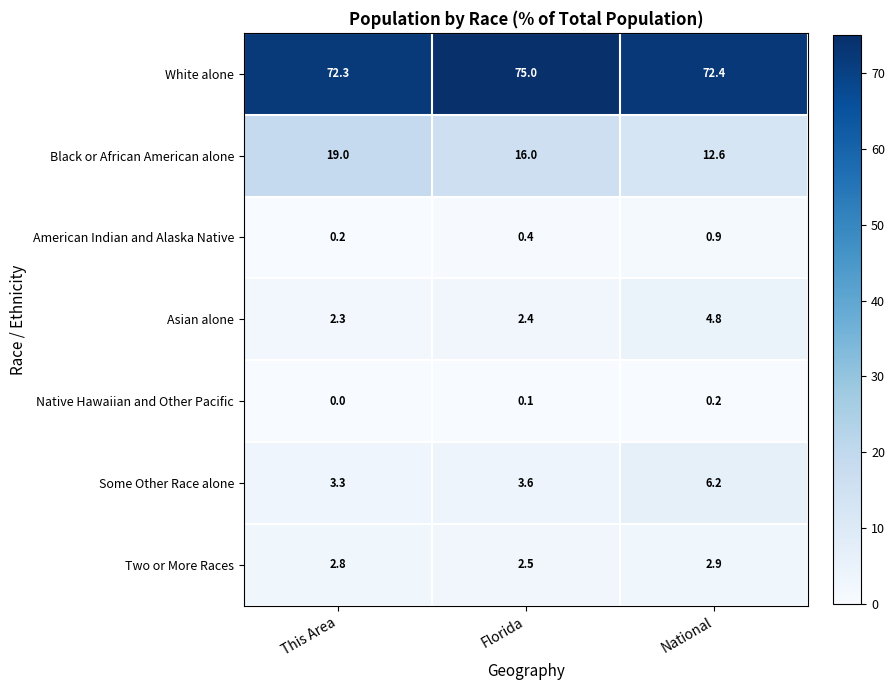

Reading right to left, extract all data points from this chart.

White alone: National=72.4	Florida=75.0	This Area=72.3
Black or African American alone: National=12.6	Florida=16.0	This Area=19.0
American Indian and Alaska Native: National=0.9	Florida=0.4	This Area=0.2
Asian alone: National=4.8	Florida=2.4	This Area=2.3
Native Hawaiian and Other Pacific: National=0.2	Florida=0.1	This Area=0.0
Some Other Race alone: National=6.2	Florida=3.6	This Area=3.3
Two or More Races: National=2.9	Florida=2.5	This Area=2.8